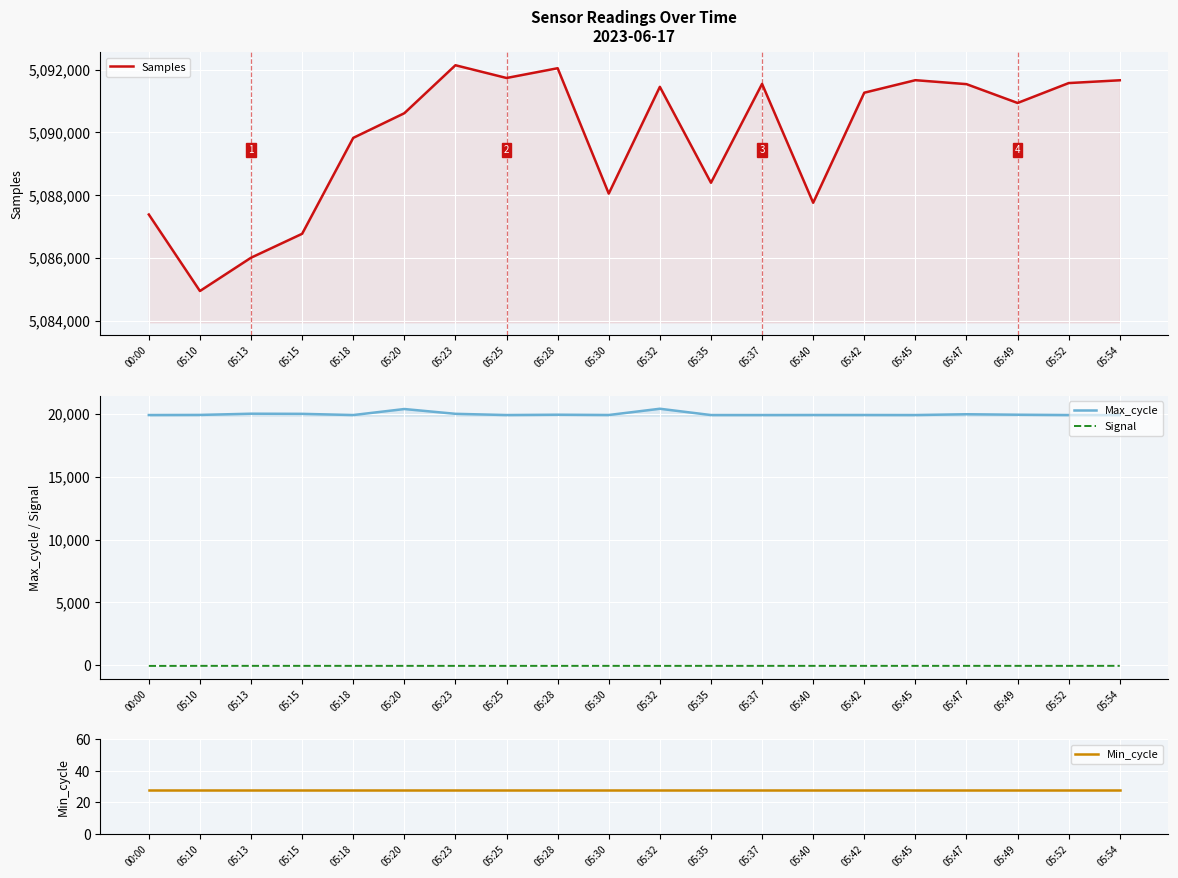

What is the highest value of the Signal series?

-39